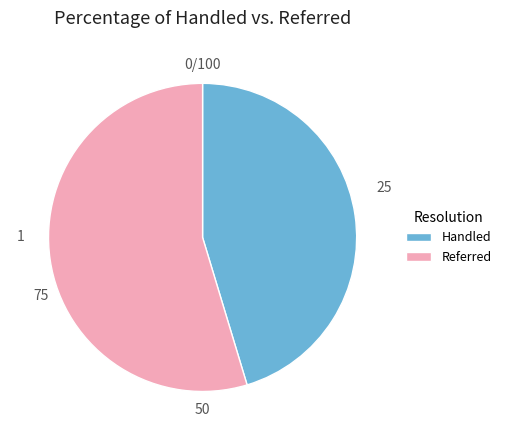

Which category has the biggest portion of the pie?

Referred